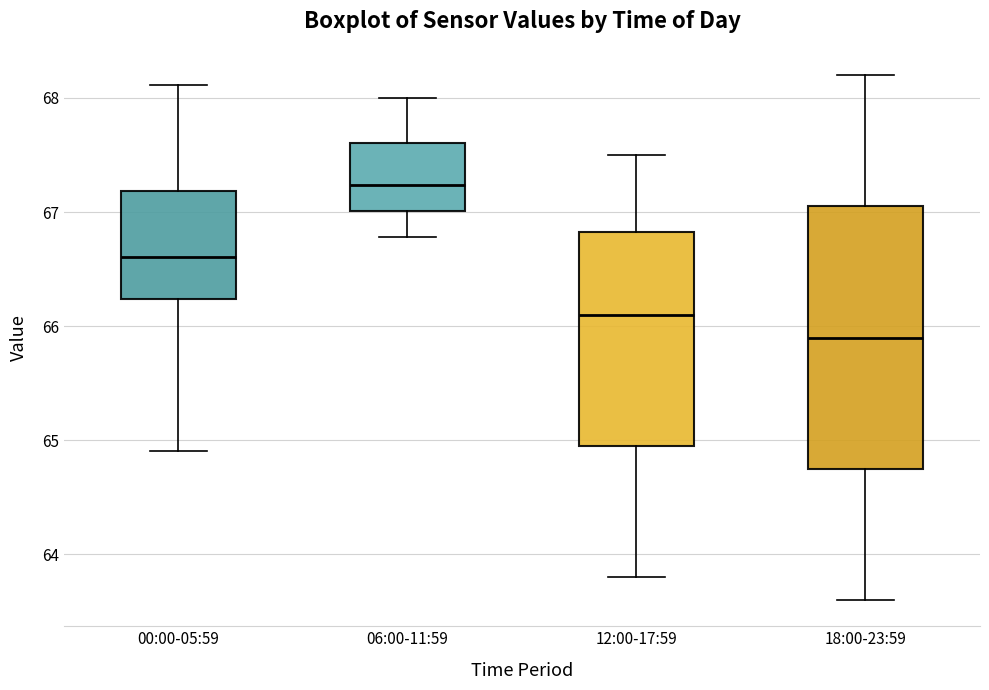

Which box's median line is the highest?

06:00-11:59